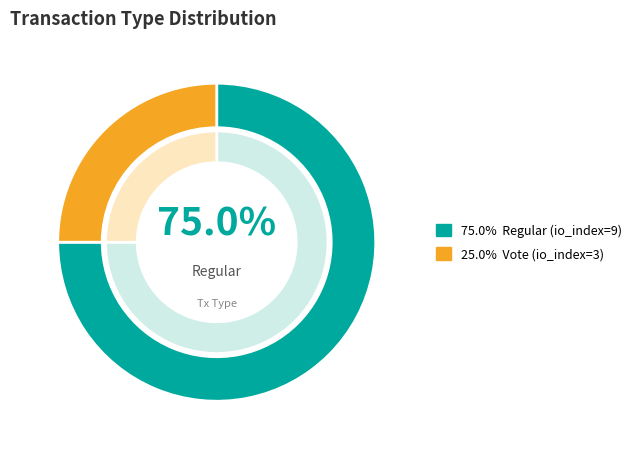

To the nearest percent, what portion does Regular (io_index=9) represent?

75%